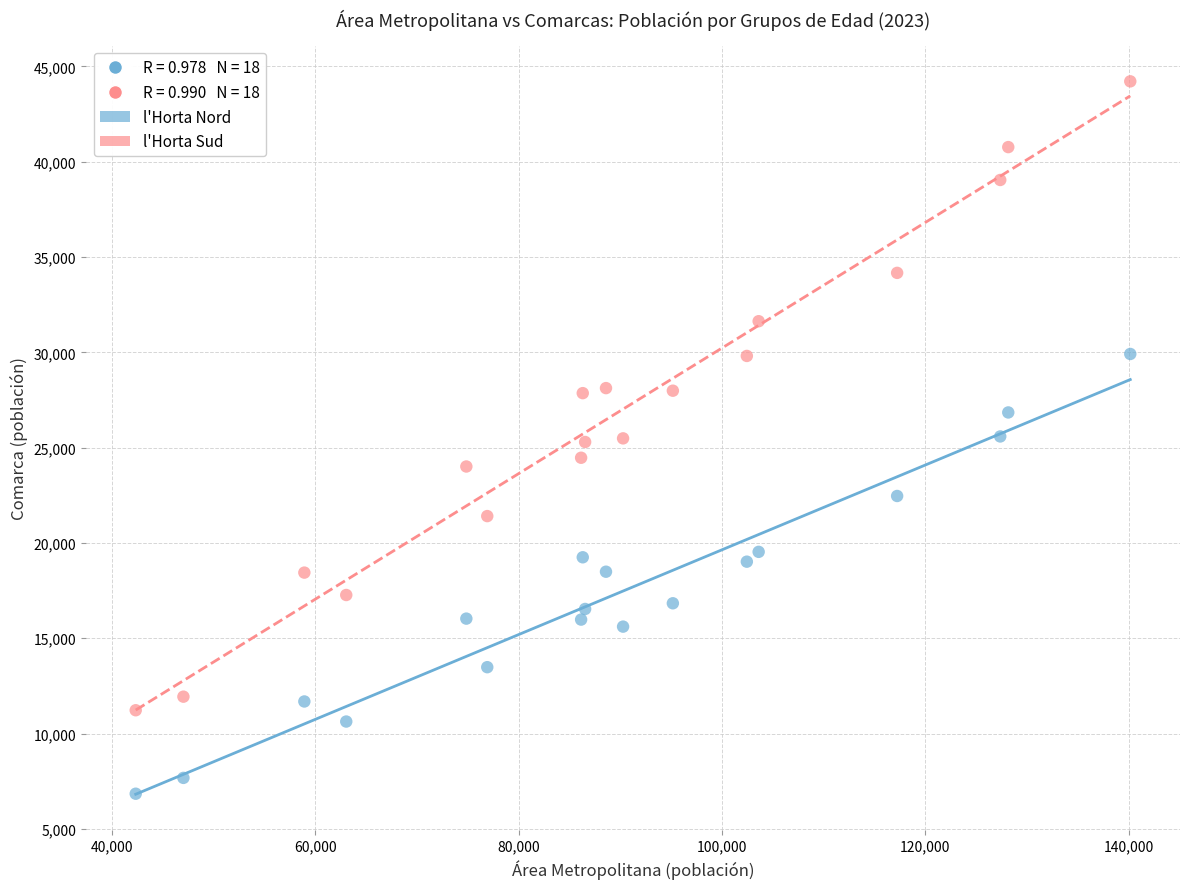

Across all data points, what is the range of X values (max minus min)?

97802